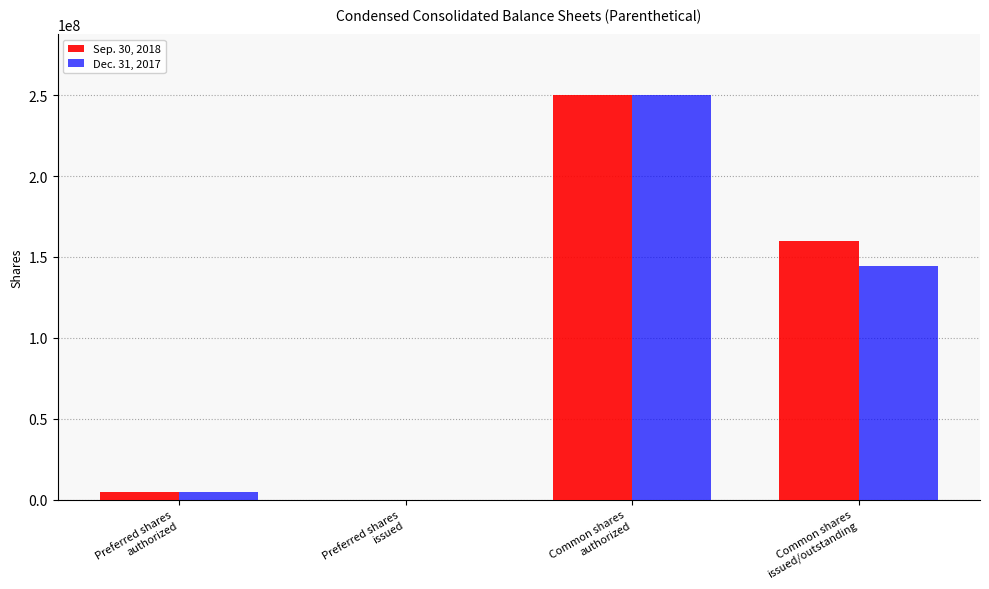

How many values in Dec. 31, 2017 are above zero?

3